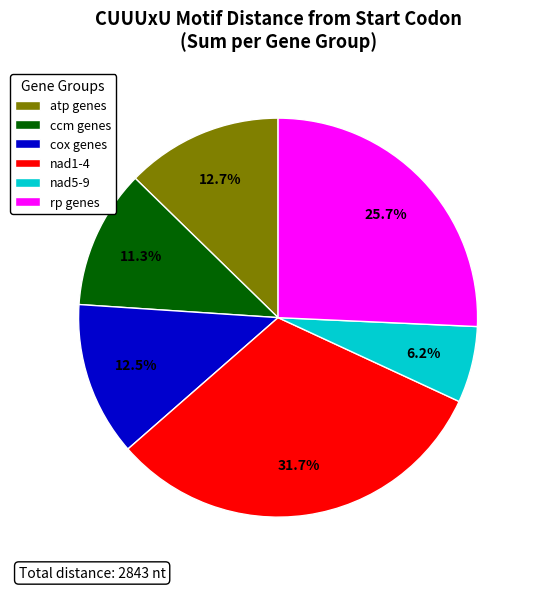

Which category has the smallest portion of the pie?

nad5-9